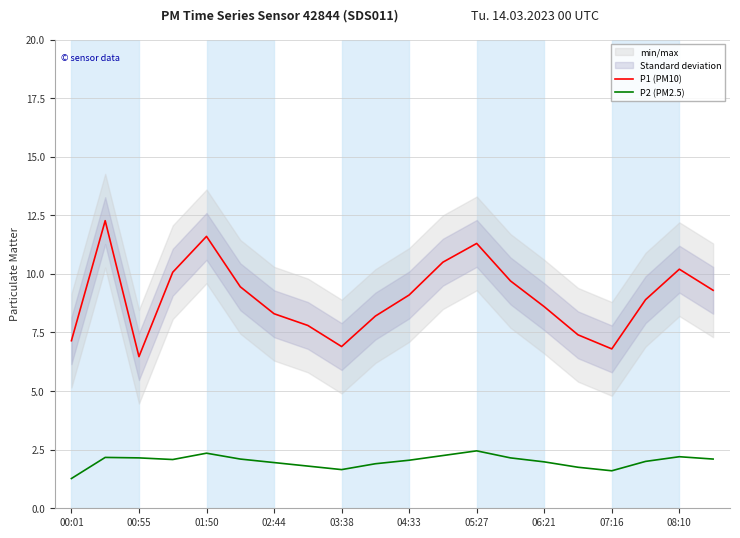

True or false: P1 (PM10) has more than 2 points higher than both neighbors.

True